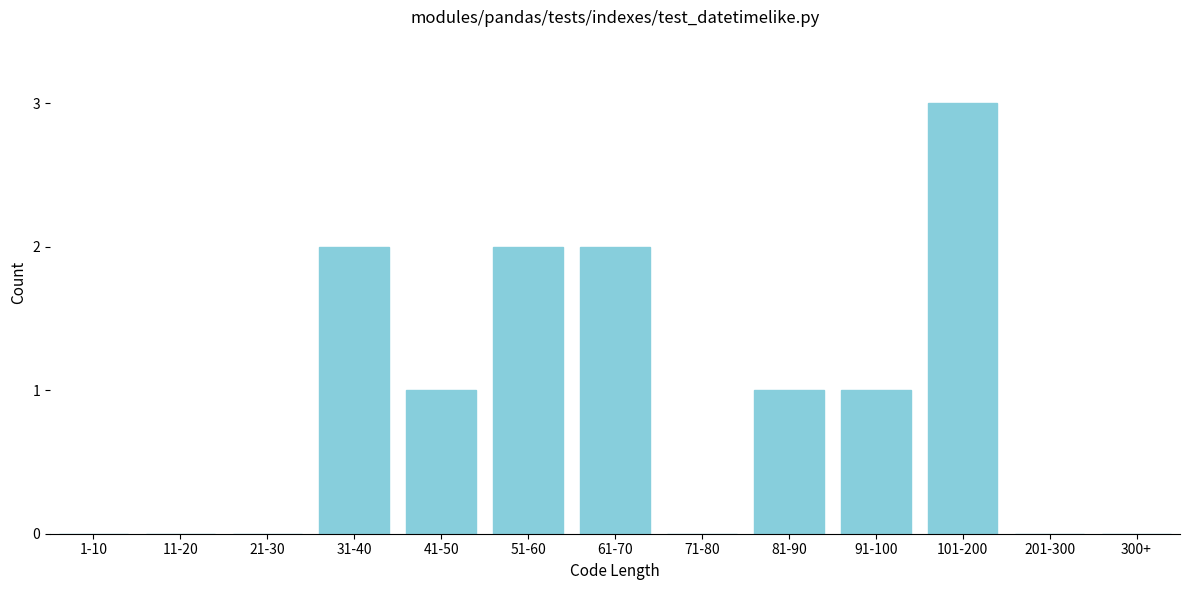

Reading left to right, transcribe all the data shown in this chart.

1-10=0	11-20=0	21-30=0	31-40=2	41-50=1	51-60=2	61-70=2	71-80=0	81-90=1	91-100=1	101-200=3	201-300=0	300+=0